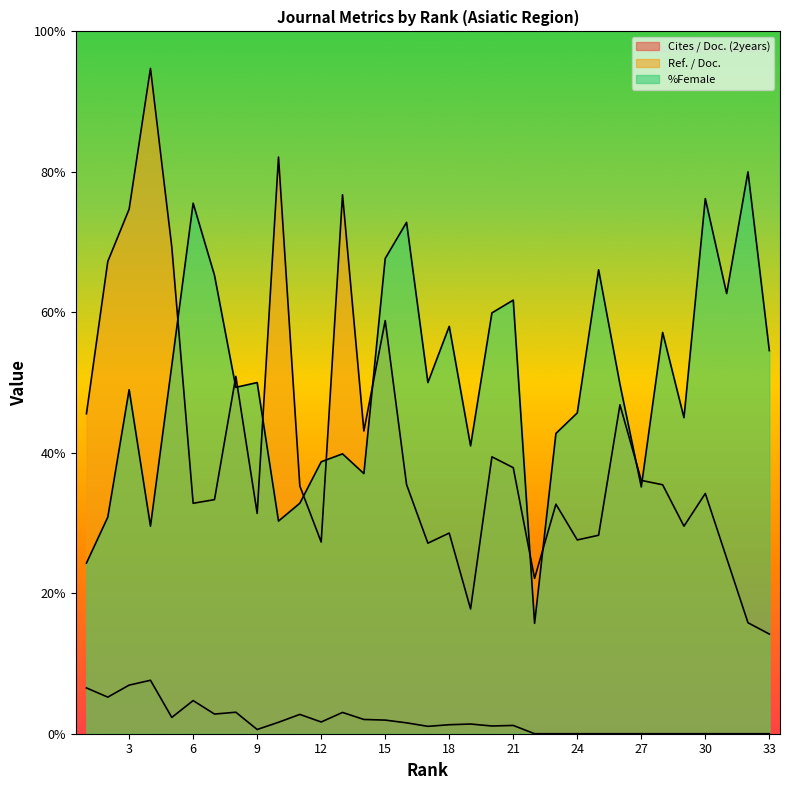

What is the difference between the second highest and minimum values in the Ref. / Doc. series?

67.9